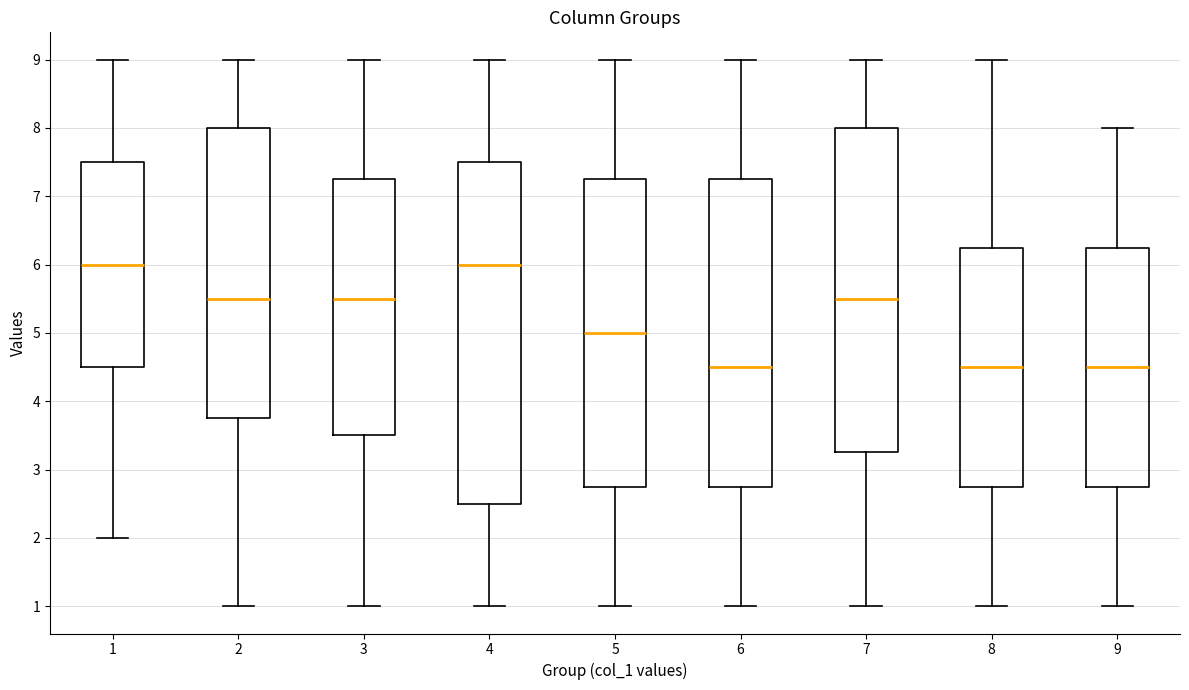

Reading left to right, read every box against the y-axis: the position of its median line, the range the box covers, and the ends of its whiskers. The values are not printed on the chart, so give them approximately, as read against the axis.

1: median 6.0, box 4.5 to 7.5, whiskers 2.0 to 9.0
2: median 5.5, box 3.8 to 8.0, whiskers 1.0 to 9.0
3: median 5.5, box 3.5 to 7.3, whiskers 1.0 to 9.0
4: median 6.0, box 2.5 to 7.5, whiskers 1.0 to 9.0
5: median 5.0, box 2.8 to 7.3, whiskers 1.0 to 9.0
6: median 4.5, box 2.8 to 7.3, whiskers 1.0 to 9.0
7: median 5.5, box 3.3 to 8.0, whiskers 1.0 to 9.0
8: median 4.5, box 2.8 to 6.3, whiskers 1.0 to 9.0
9: median 4.5, box 2.8 to 6.3, whiskers 1.0 to 8.0